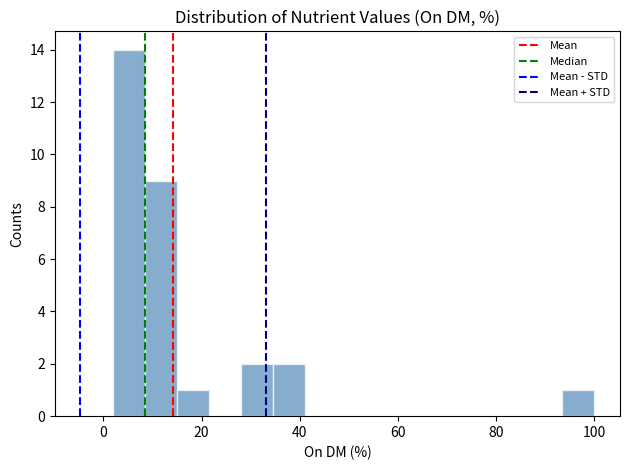

Around what value on the x-axis is the tallest bar? Give the approximate position of its centre, as read against the axis.

6